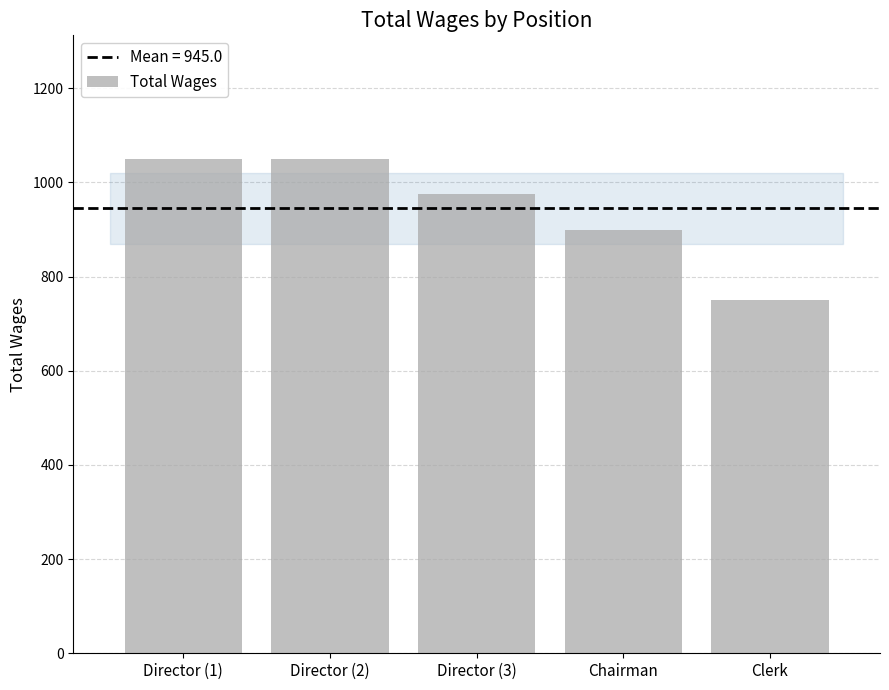

What is the label of the 1st bar from the left?

Director (1)